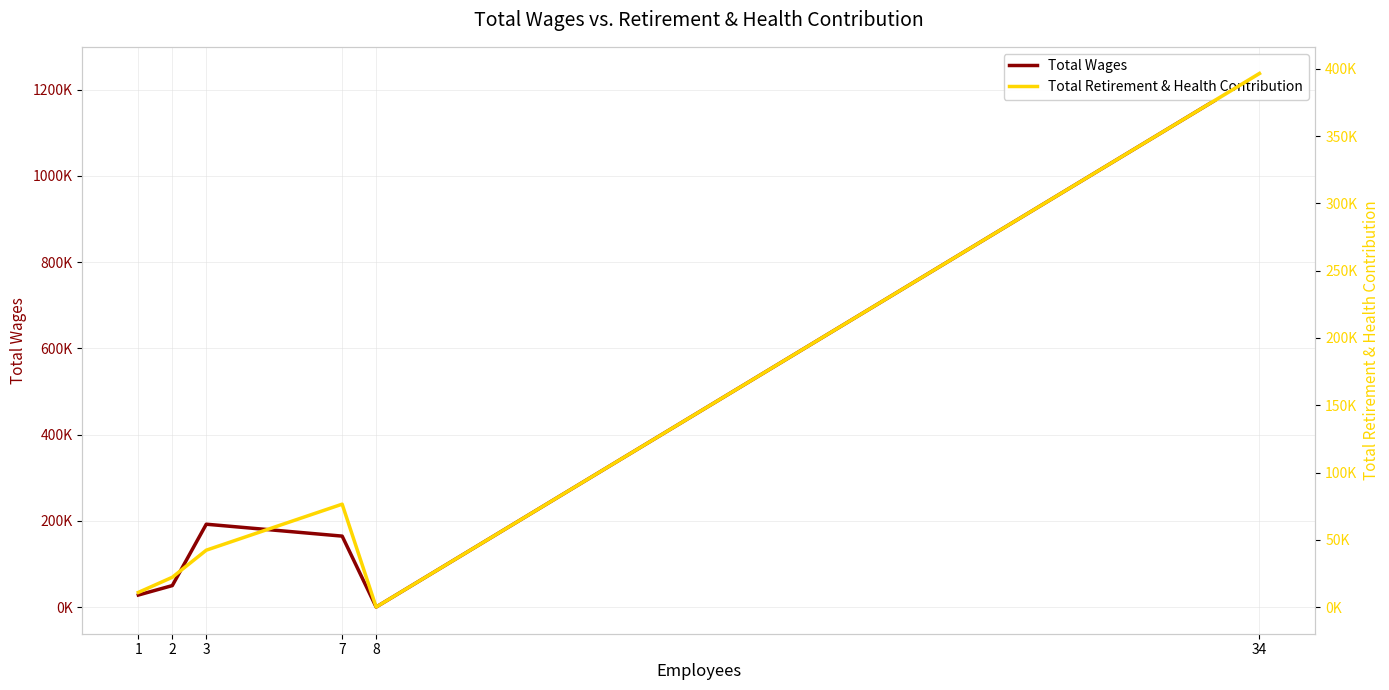

Does the chart display data point markers on the line(s)?

No